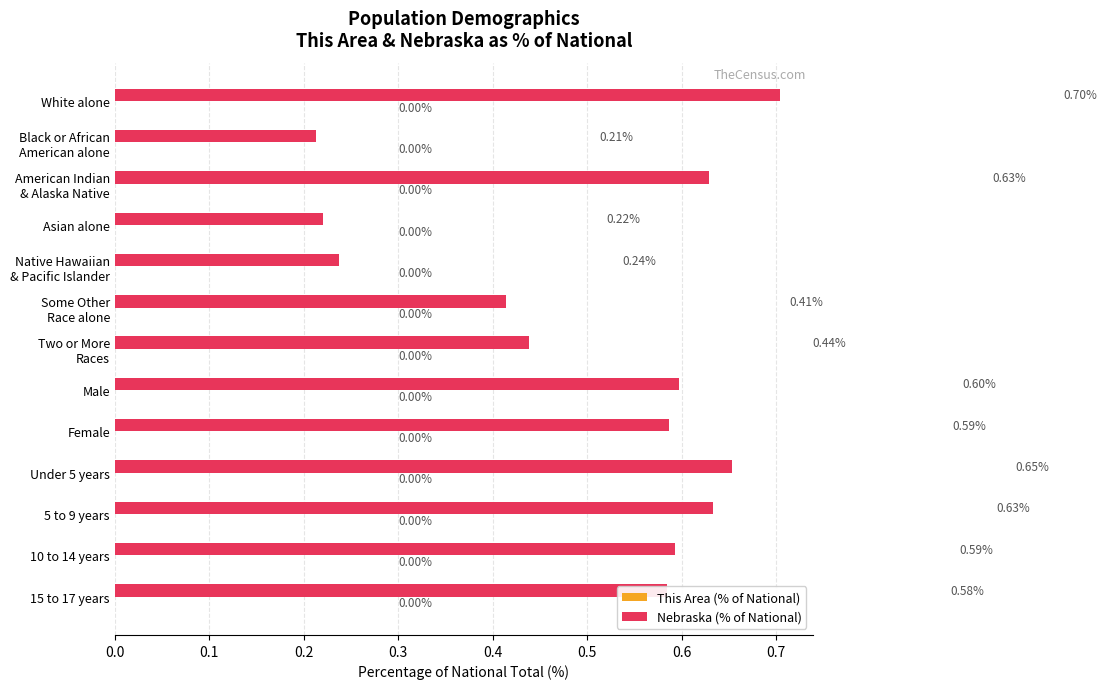

Which series changed the most between Male and 10 to 14 years?

Nebraska (% of National)